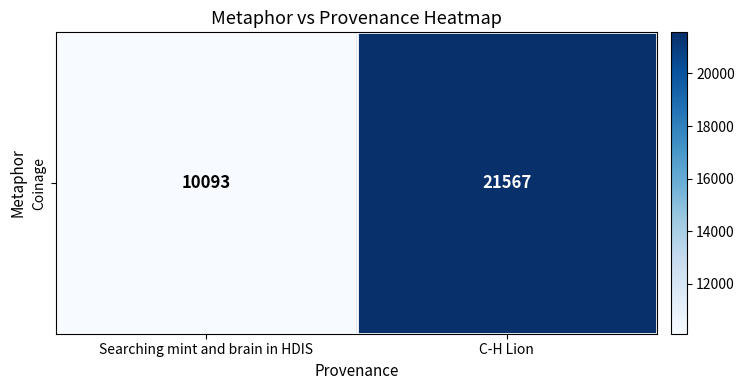

What is the minimum value shown in the chart?

10093